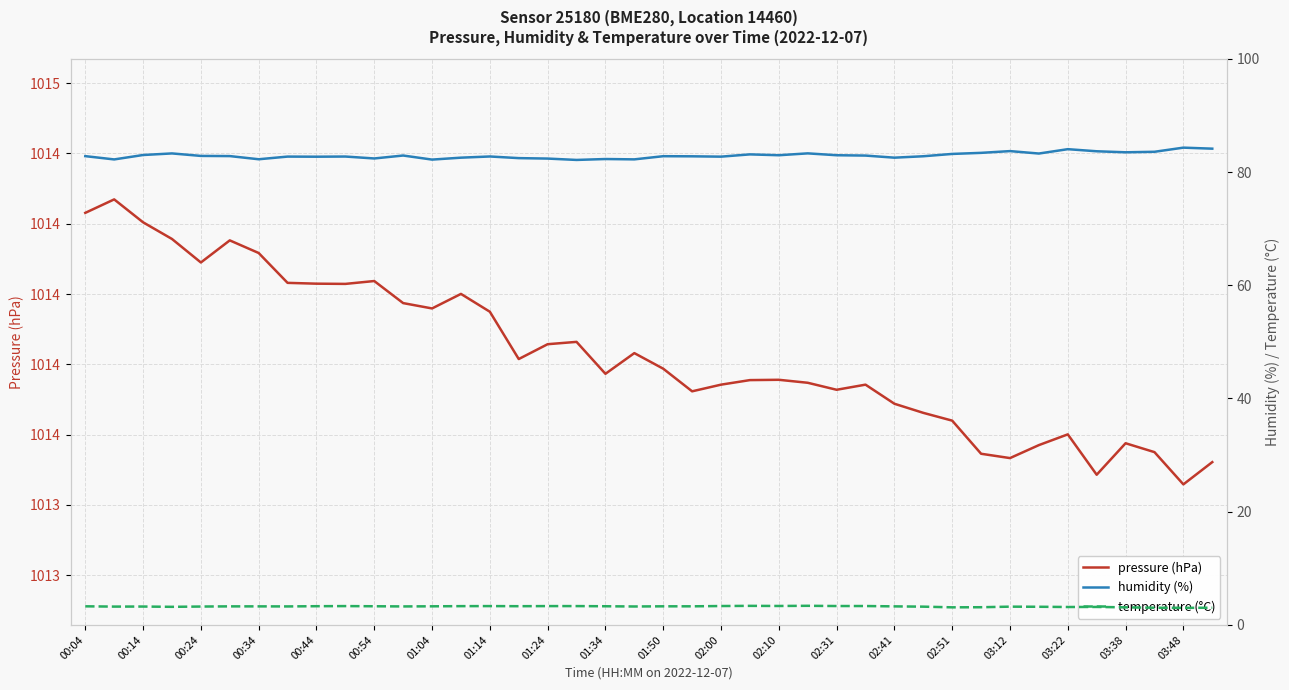

What is the sum of the temperature (°C) values at 00:14 and 00:24?

6.5